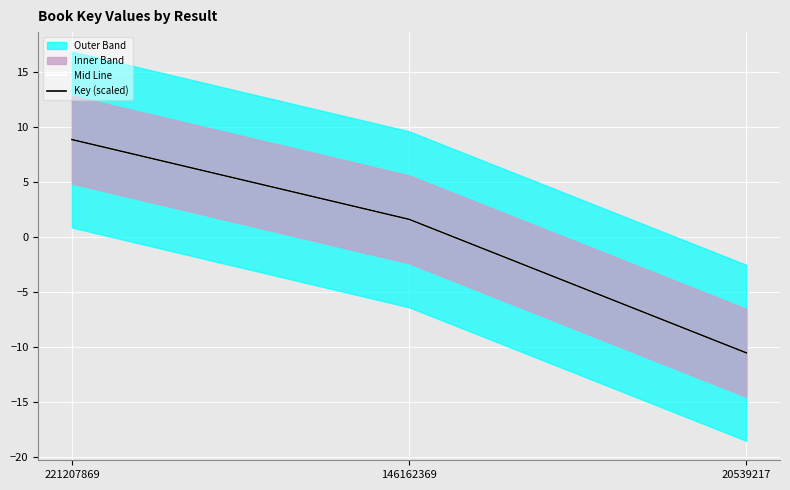

How many values in Key (scaled) are above zero?

2